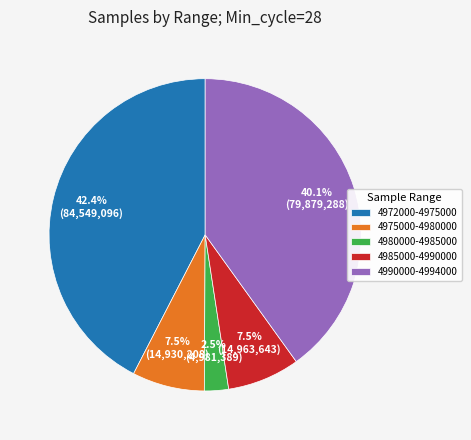

How much of the chart is everything except 4975000-4980000?

92.5%